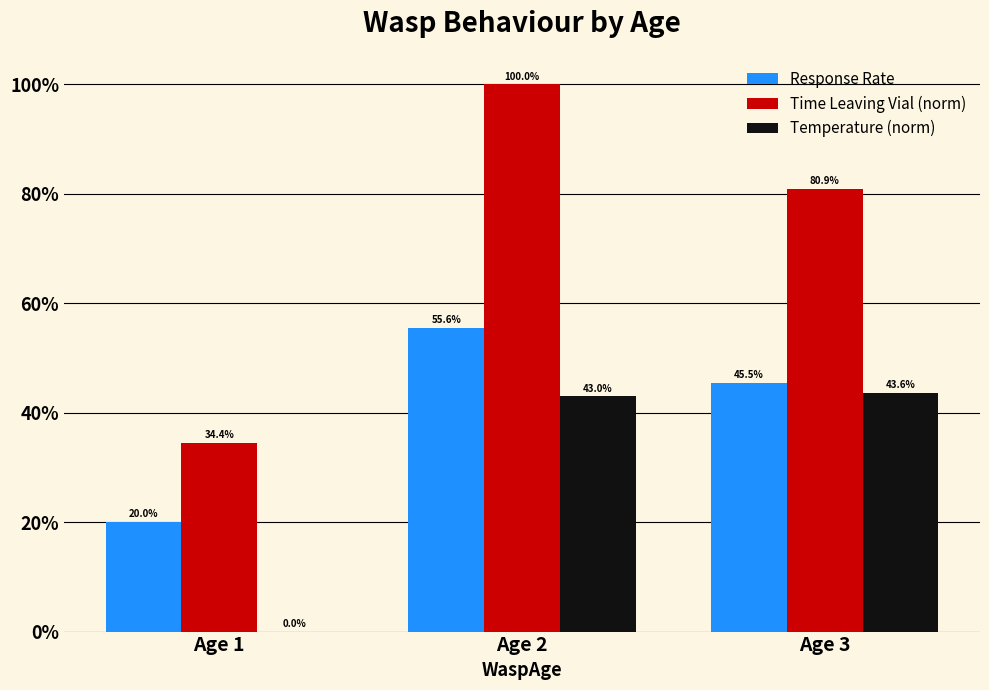

Between Age 2 and Age 3, which series saw the biggest shift?

Time Leaving Vial (norm)